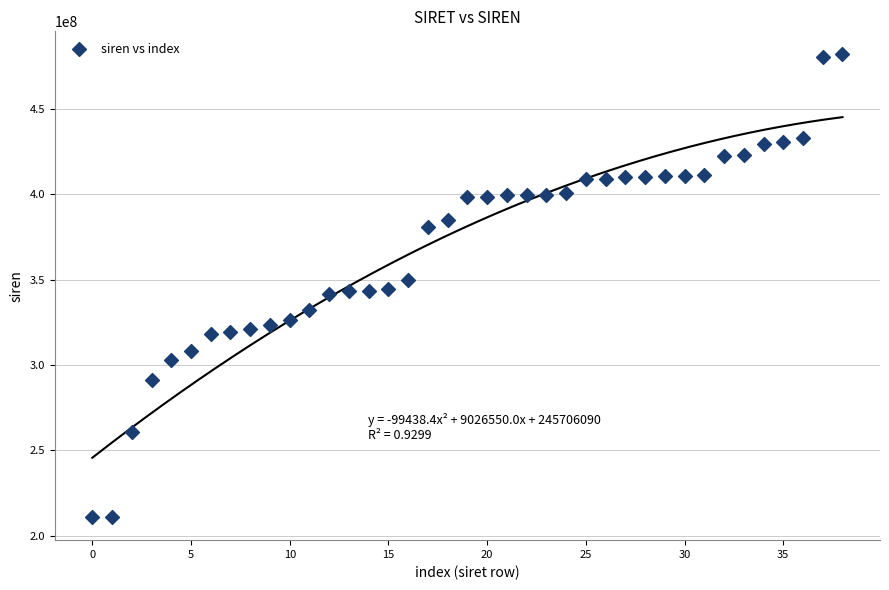

What is the range of Y values (max minus min)?

270829408